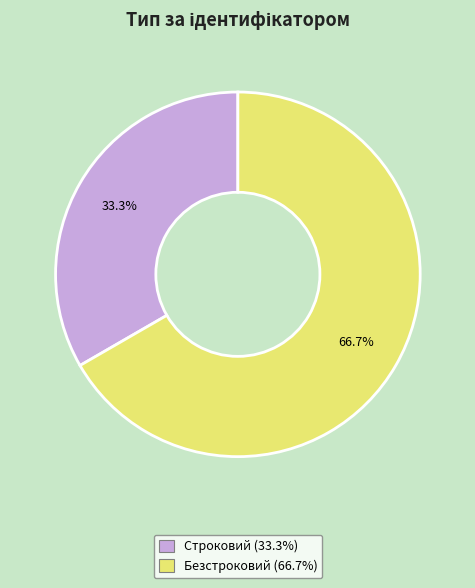

What is the smallest slice in the pie chart?

Строковий